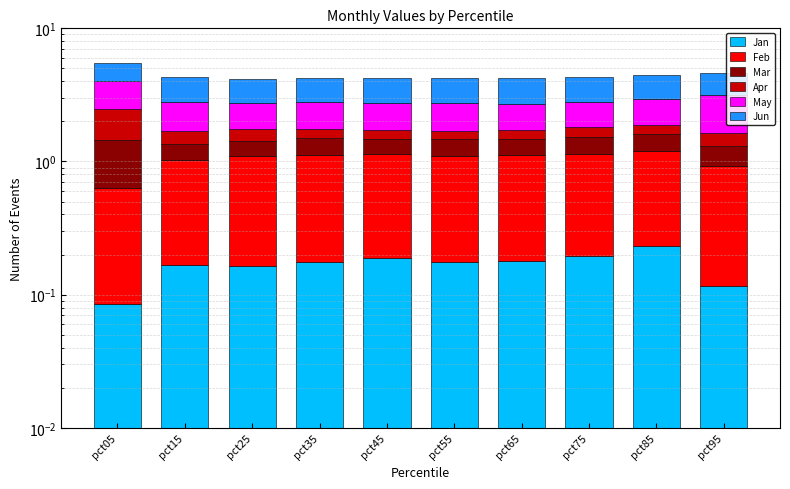

What is the value of the Jan bar at the 1st from the left?

0.1